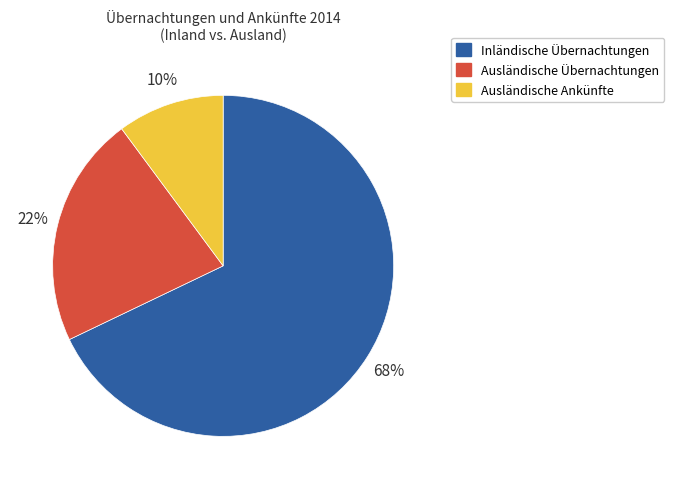

Is there any slice that represents more than half of the pie?

Yes